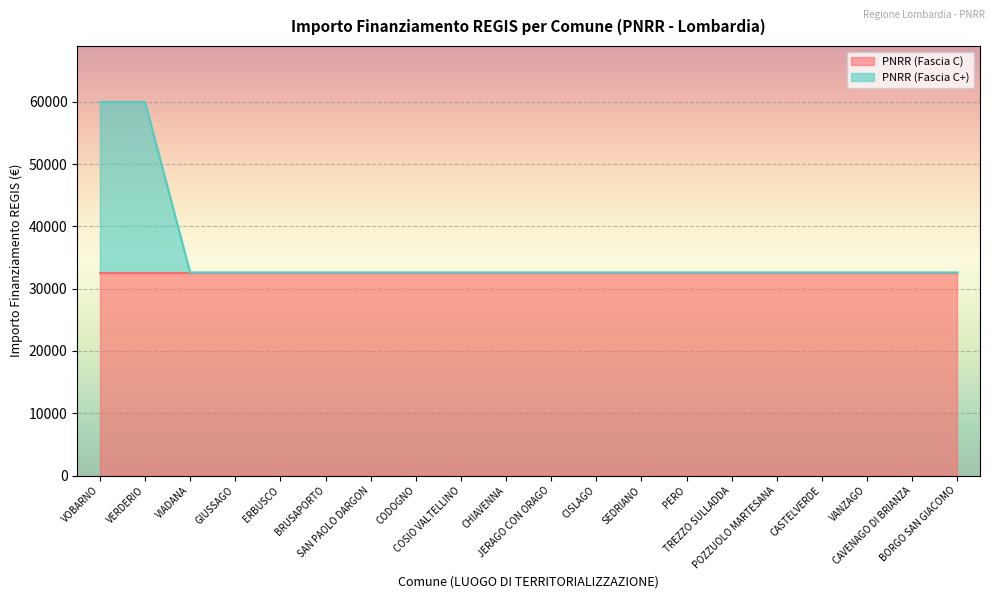

What is the approximate value at ERBUSCO, to the nearest 10?

32590